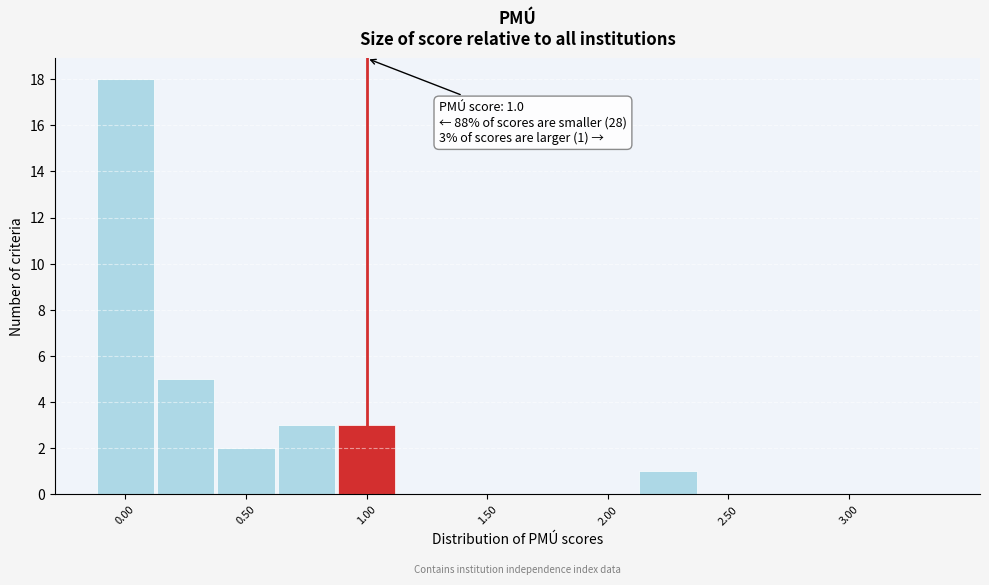

Over which range of the x-axis is the bar tallest?

-0.125 to 0.125